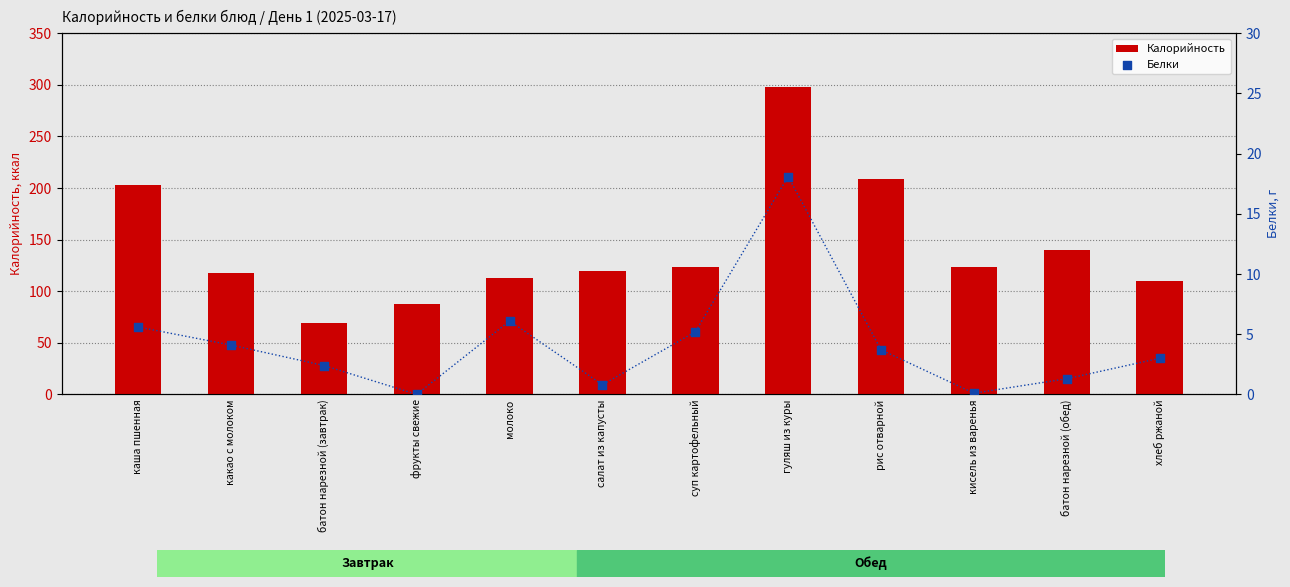

Which series has the widest spread of Y values?

Калорийность